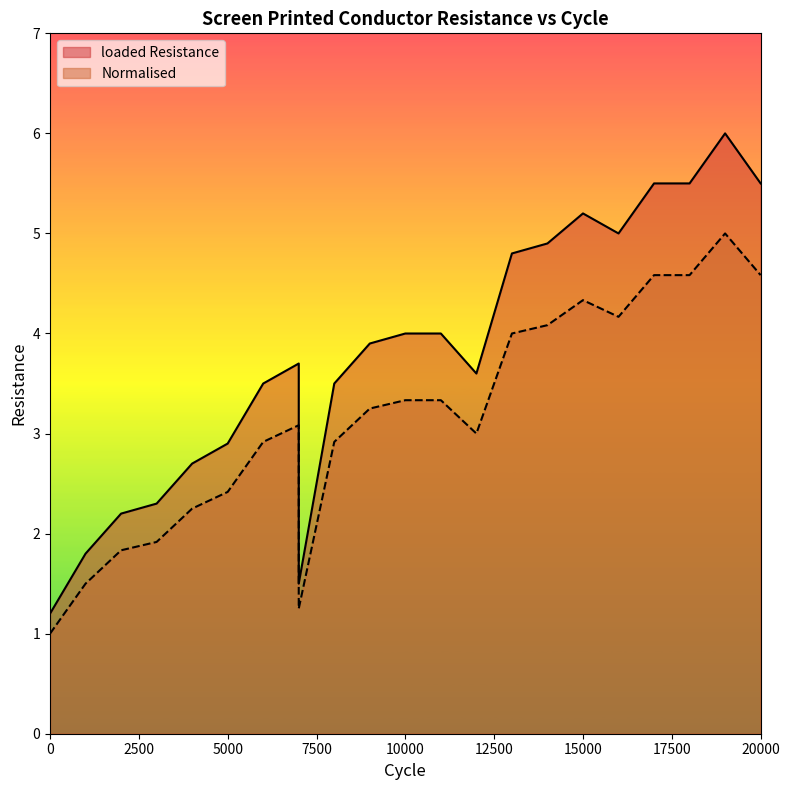

Reading left to right, list all the values displayed in this chart.

loaded Resistance: 1.2	1.8	2.2	2.3	2.7	2.9	3.5	3.7	1.5	3.5	3.9	4.0	4.0	3.6	4.8	4.9	5.2	5.0	5.5	5.5	6.0	5.5
Normalised: 1.0	1.5	1.8	1.9	2.3	2.4	2.9	3.1	1.2	2.9	3.2	3.3	3.3	3.0	4.0	4.1	4.3	4.2	4.6	4.6	5.0	4.6